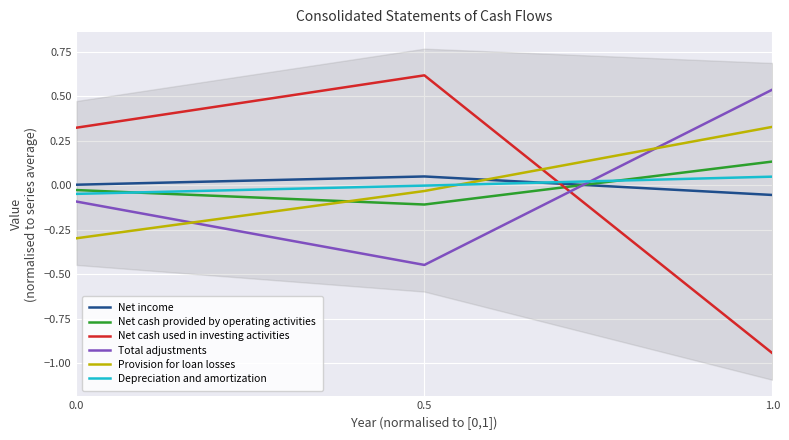

Between 0.5 and 1.0, which is larger?

0.5